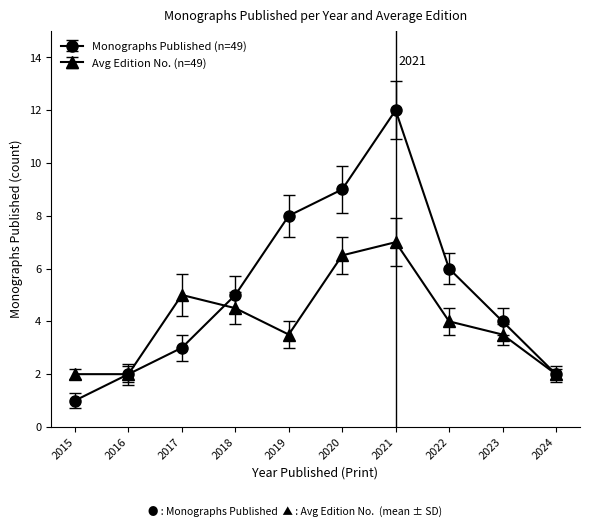

At which label does Avg Edition No. (n=49) reach its peak?

2021